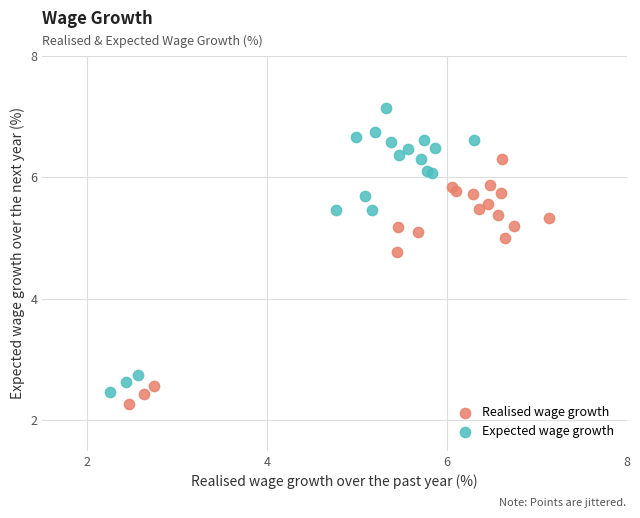

Which series has the widest spread of Y values?

Expected wage growth